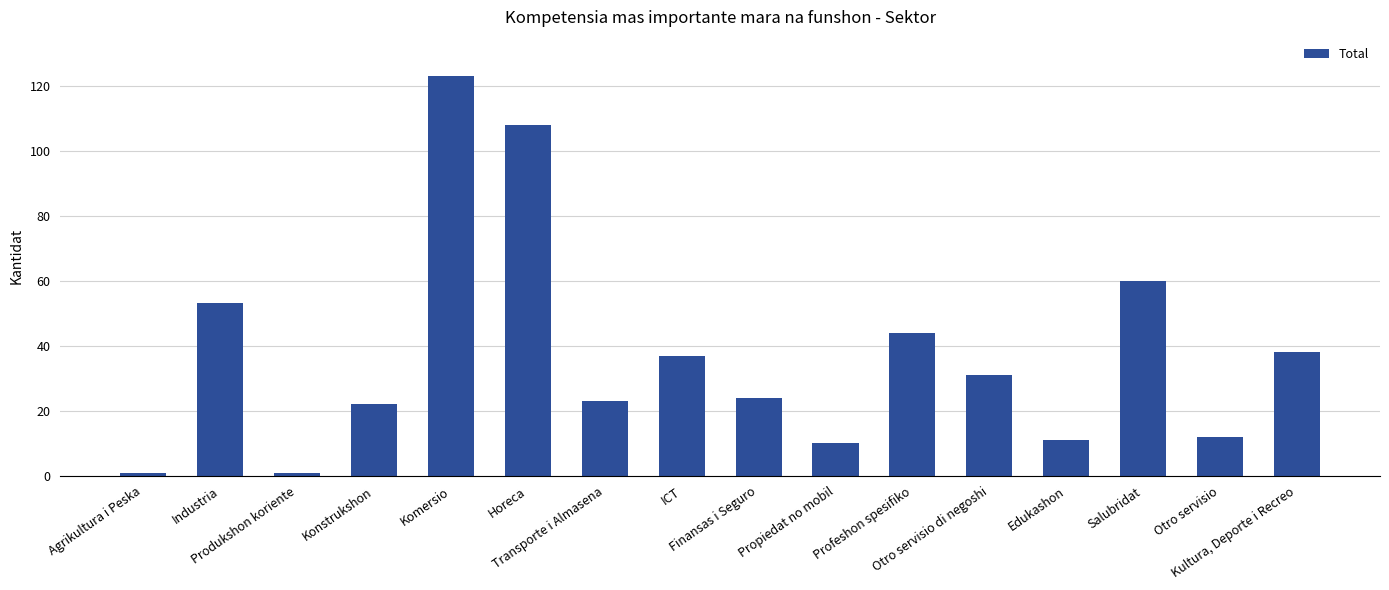

What is the difference between the second highest and second lowest values?

107